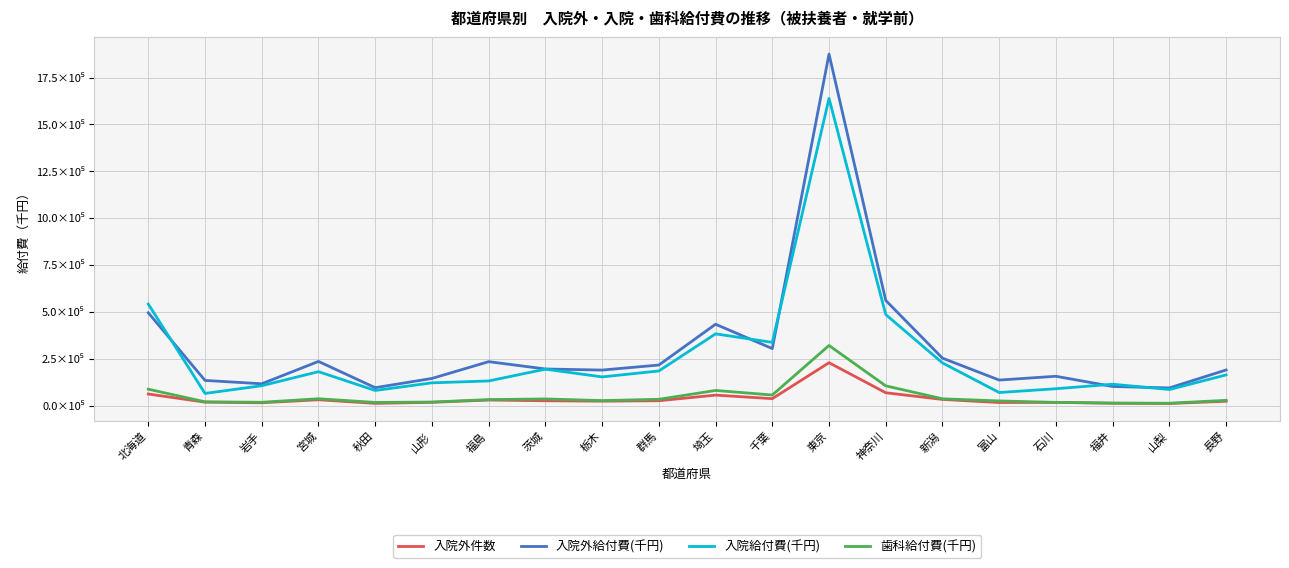

What is the label of the 17th point from the left?

石川